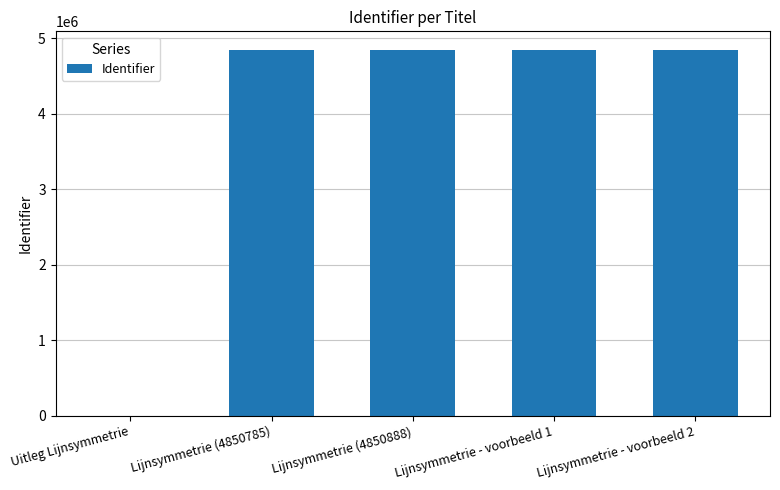

What is the greatest value displayed?

4850894